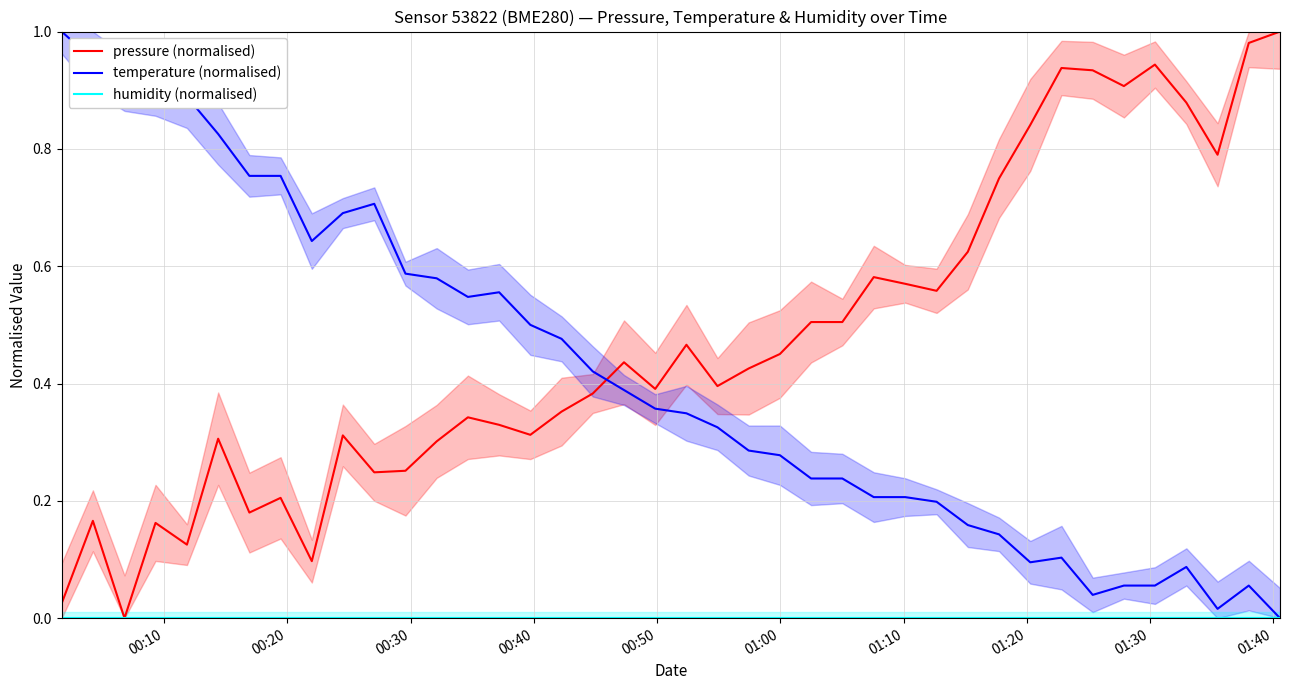

How many positive values does the pressure (normalised) series have?

39